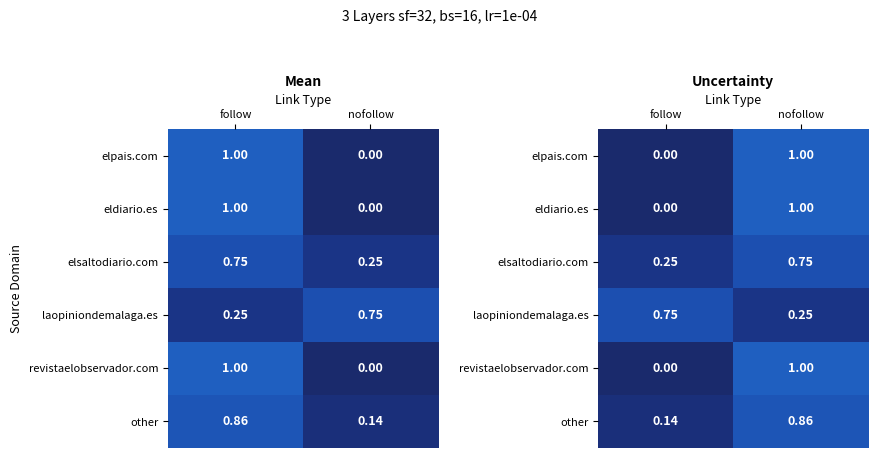

What is the sum of all elsaltodiario.com values?

1.0